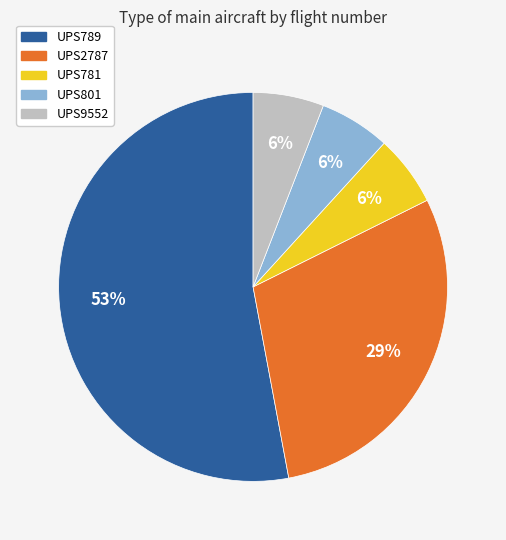

Is there a majority slice in this chart?

Yes